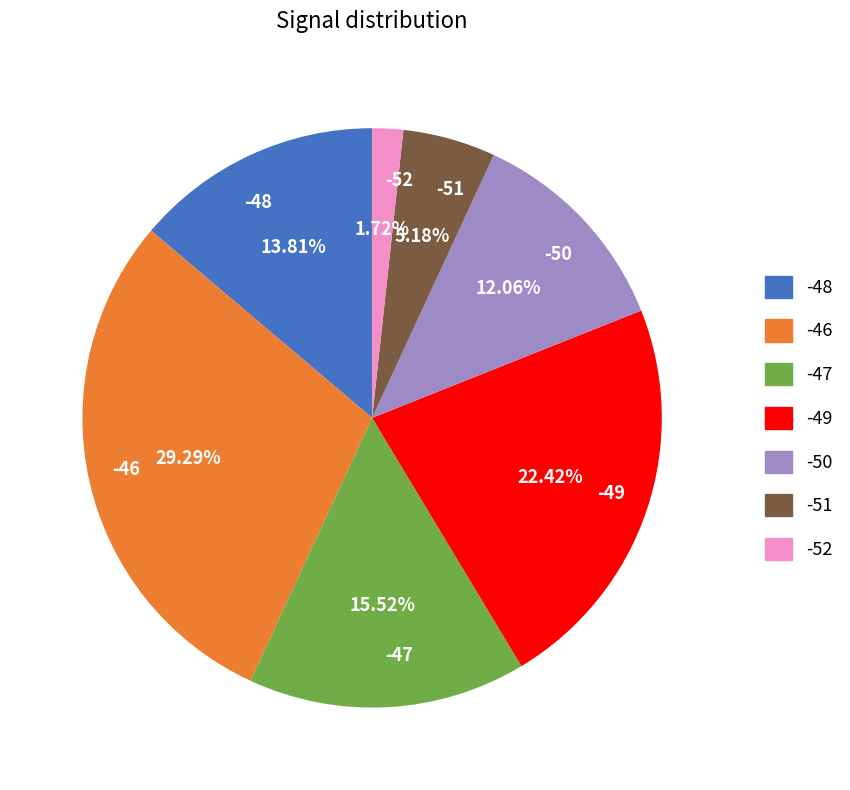

How many slices are in this pie chart?

7